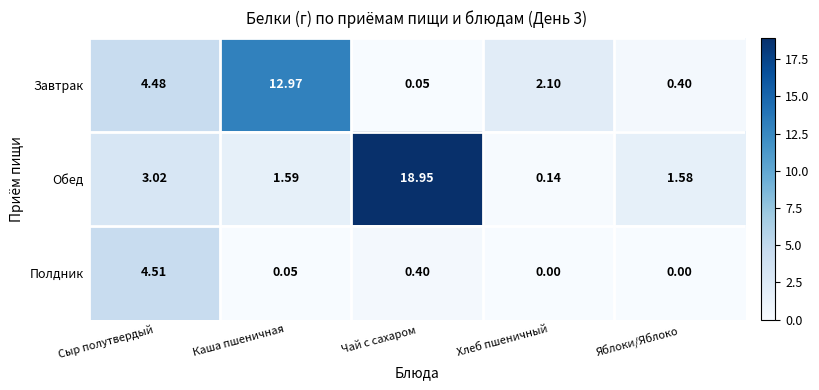

Which series has the widest spread of values?

Обед